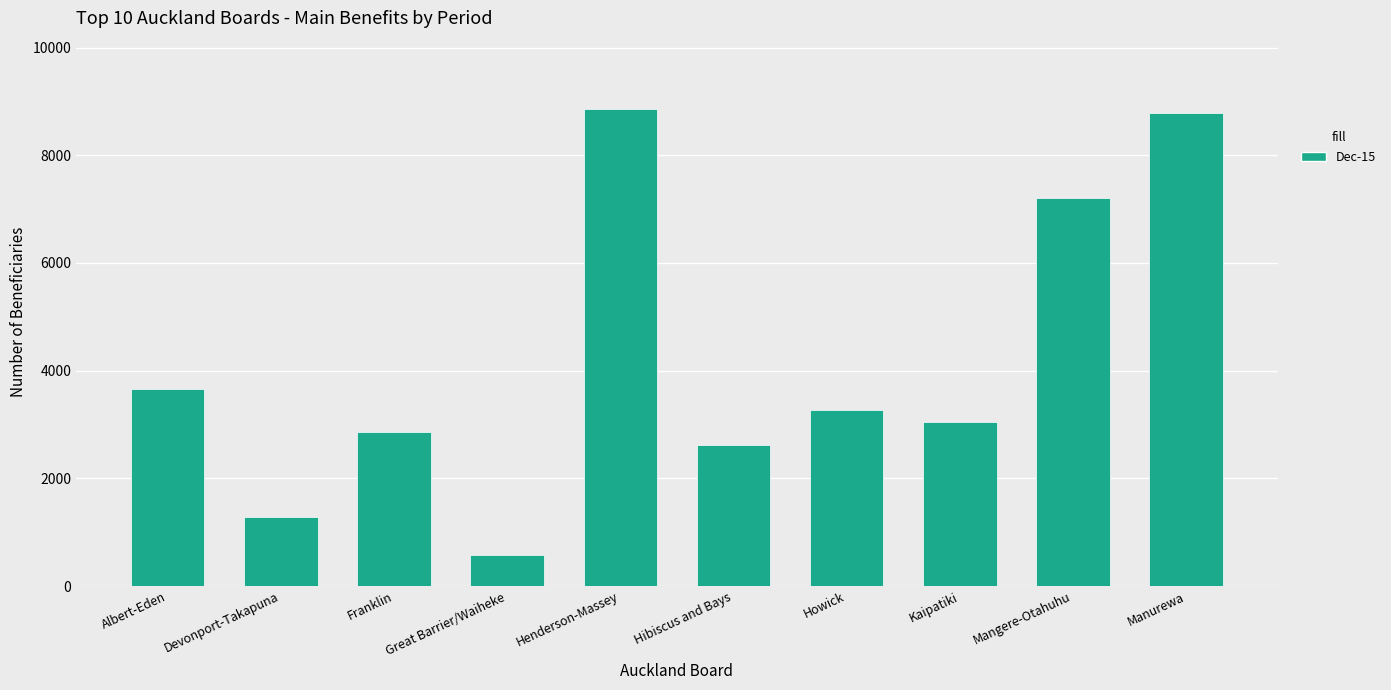

What is the greatest value displayed?

8852